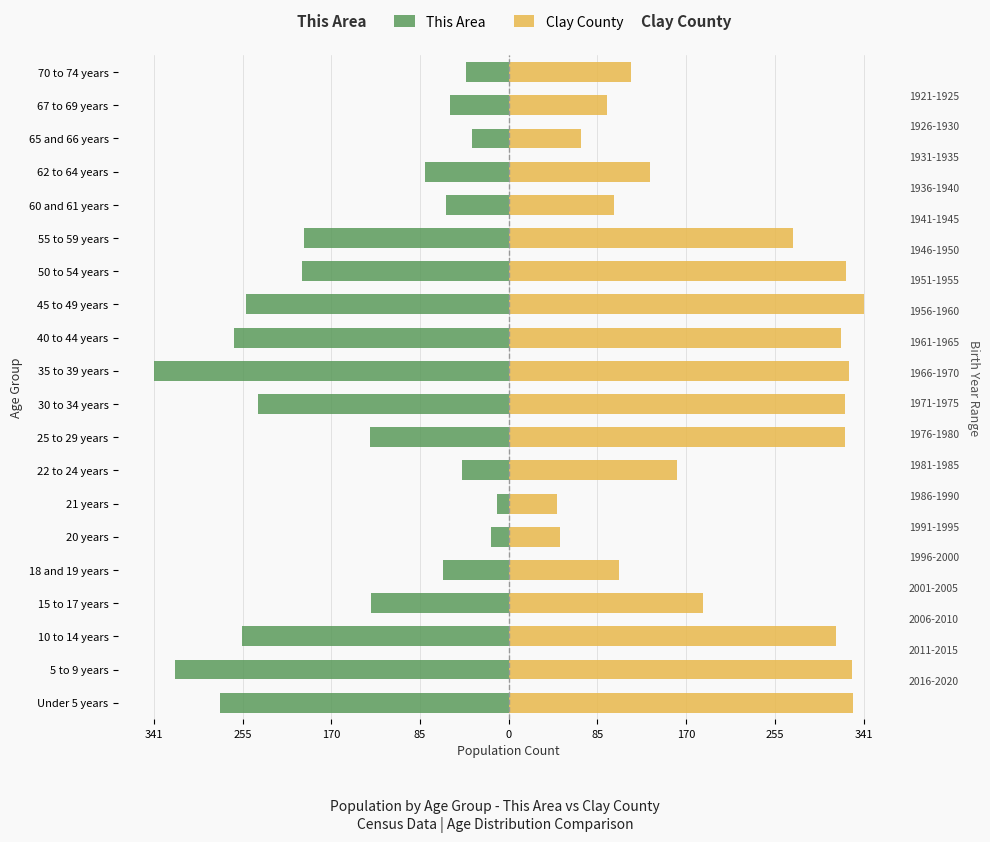

What are all the series names shown in the legend?

This Area, Clay County